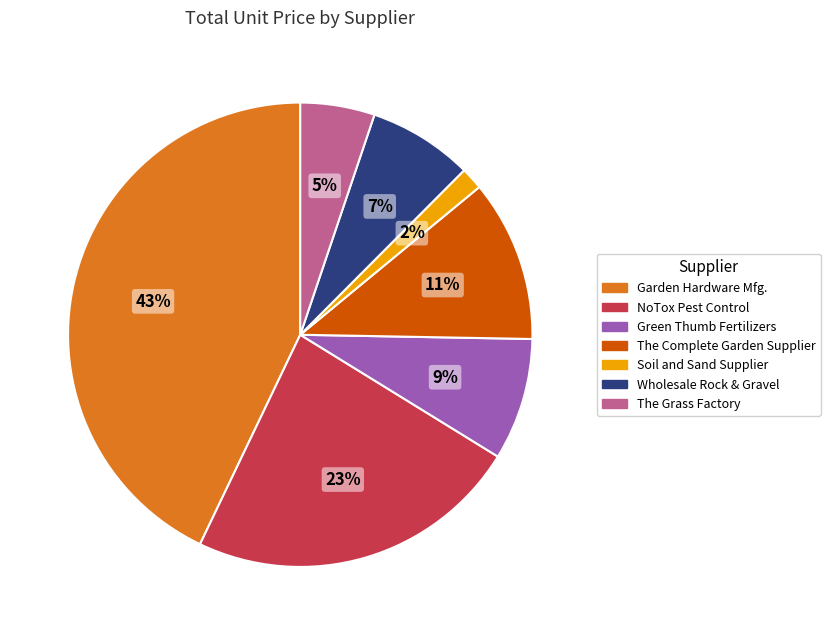

True or false: Green Thumb Fertilizers accounts for 22% of the total.

False